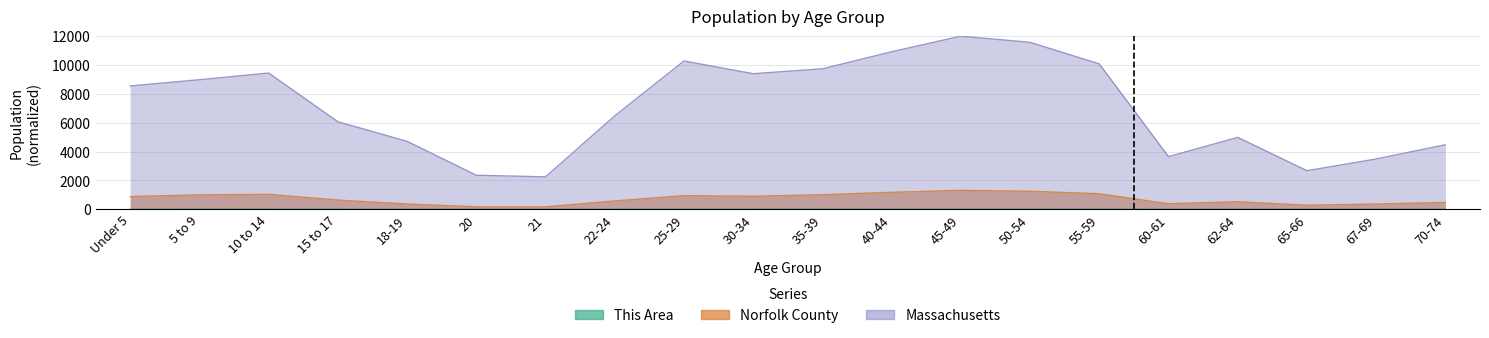

At which category does This Area reach its first local valley?

21